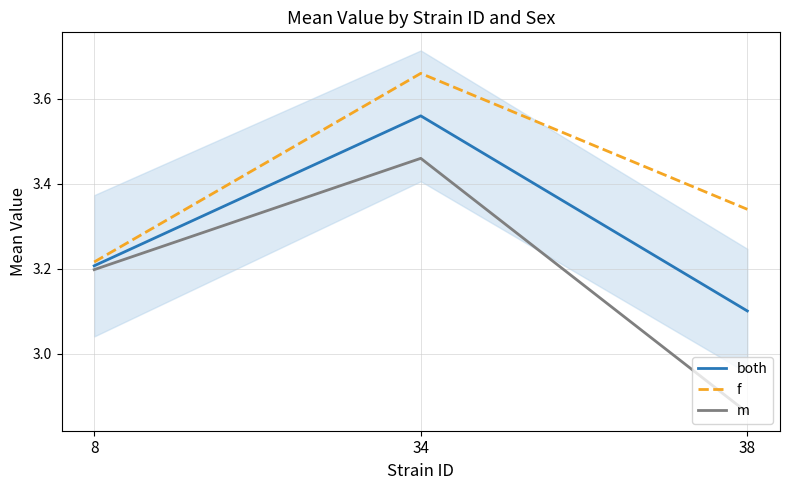

What is the difference between the highest and lowest values at 38?

0.5